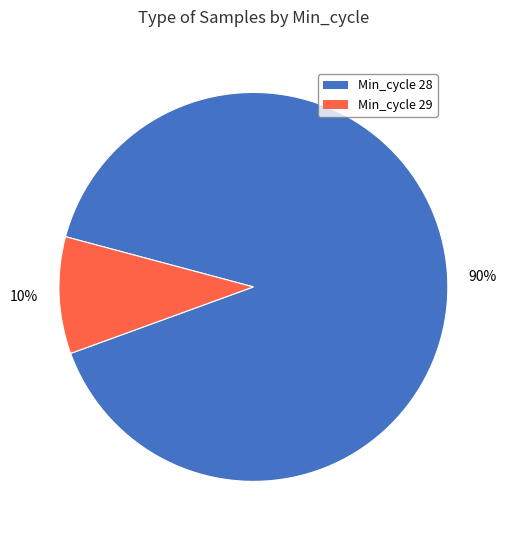

Combined, do Min_cycle 28 and Min_cycle 29 account for over 50%?

Yes